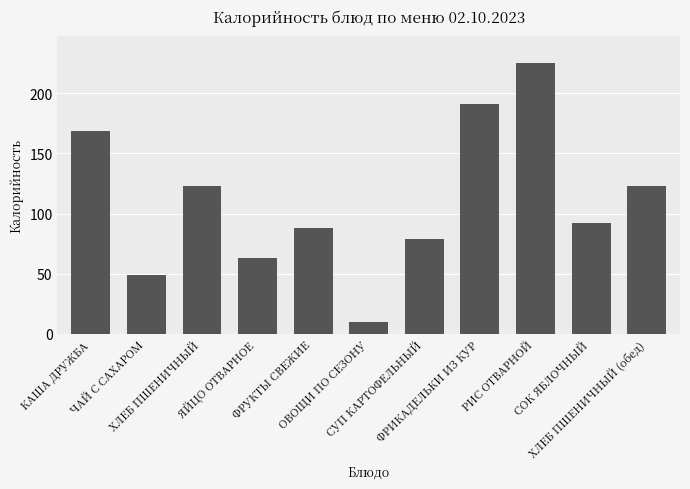

What is the maximum value shown in the chart?

225.1